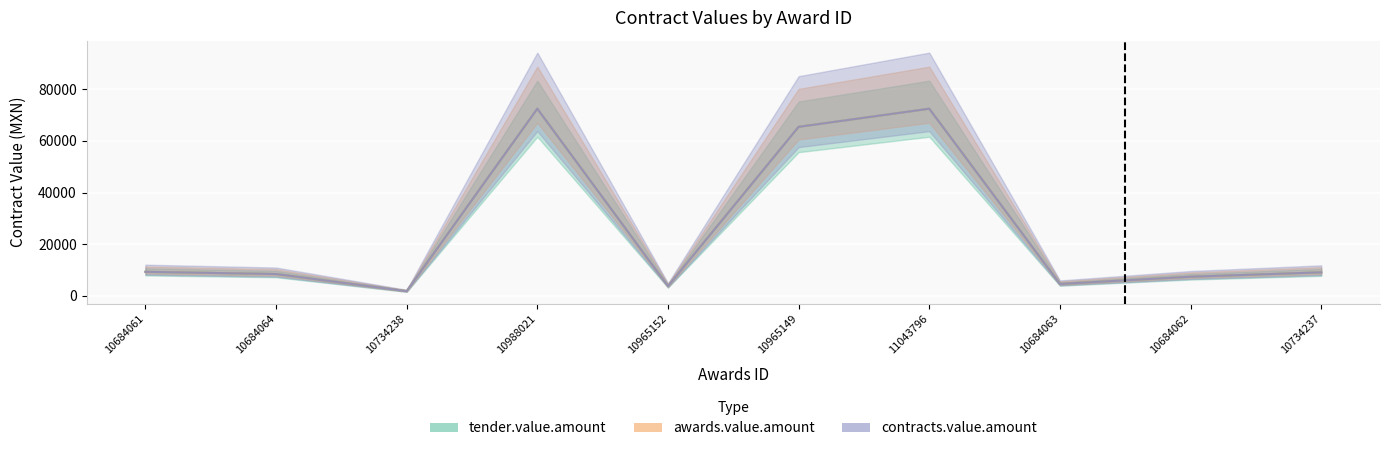

What is the maximum value for tender.value.amount?

72520.0